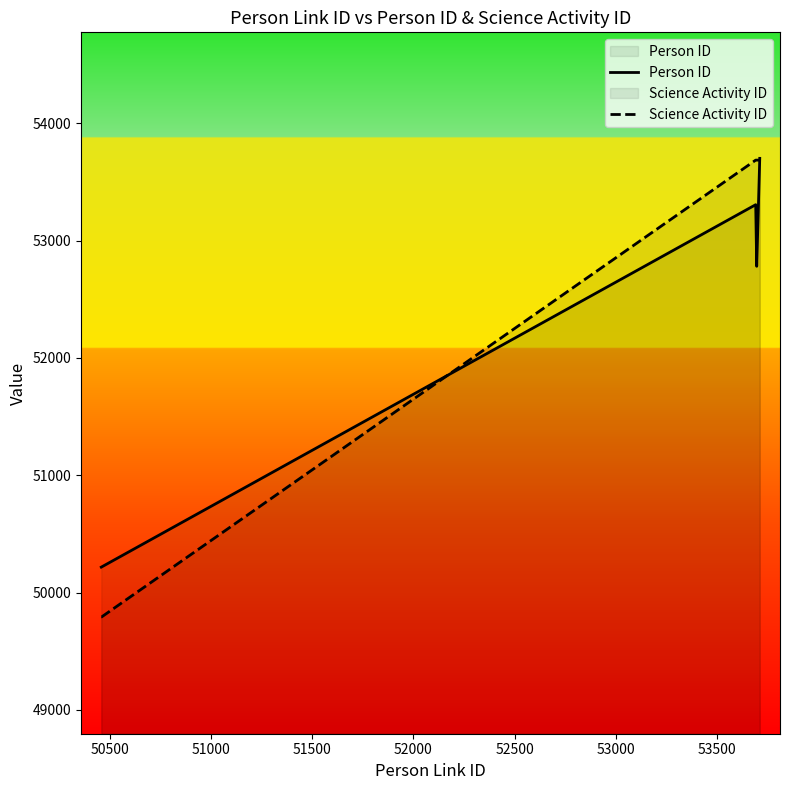

Which series has the largest range (max minus min)?

Science Activity ID